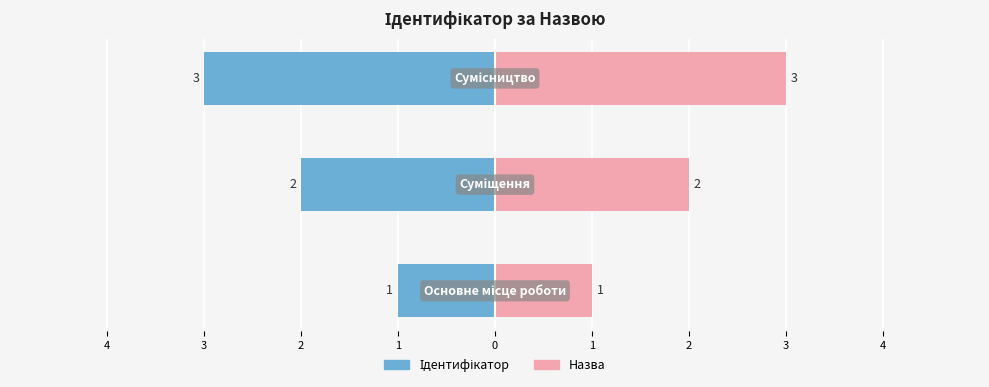

What is the difference between the second highest and minimum values in the Назва series?

1